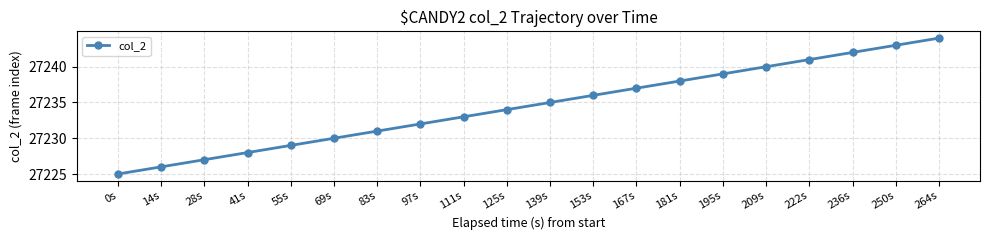

Reading left to right, what are all the values shown in this chart?

27225	27226	27227	27228	27229	27230	27231	27232	27233	27234	27235	27236	27237	27238	27239	27240	27241	27242	27243	27244